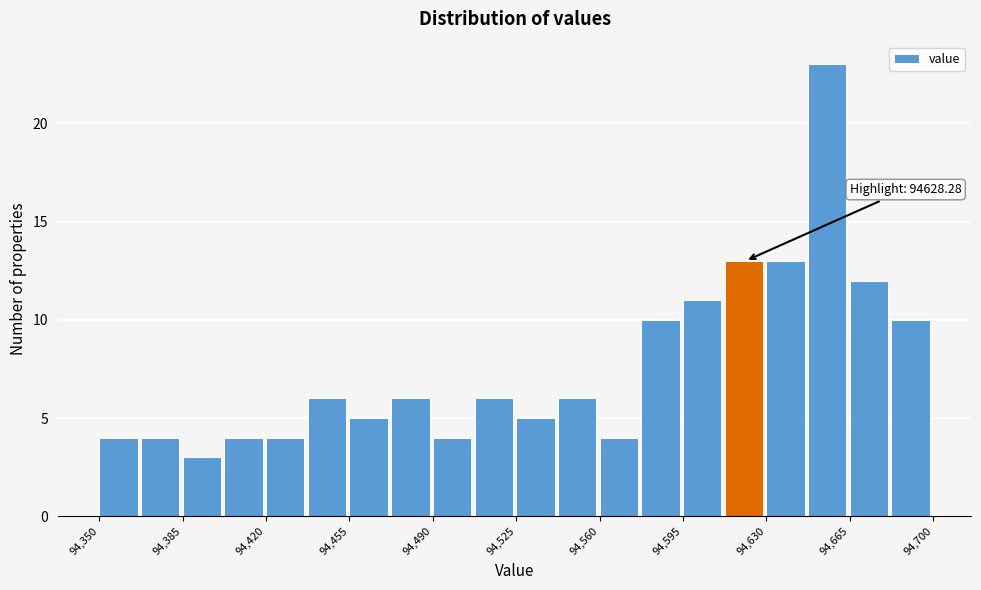

Read against the x-axis, roughly where is the centre of the tallest bar?

94655